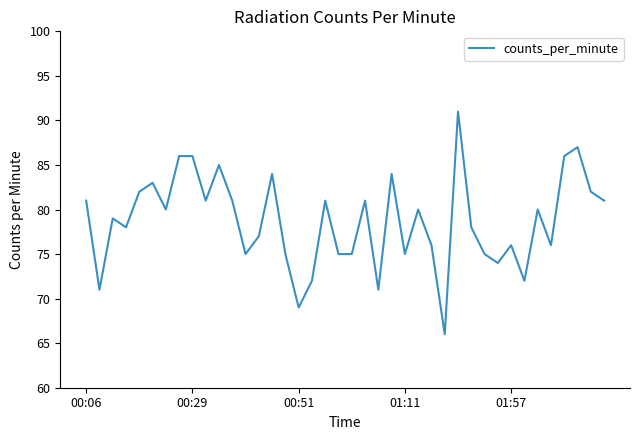

What is the difference between the maximum and minimum values?

25